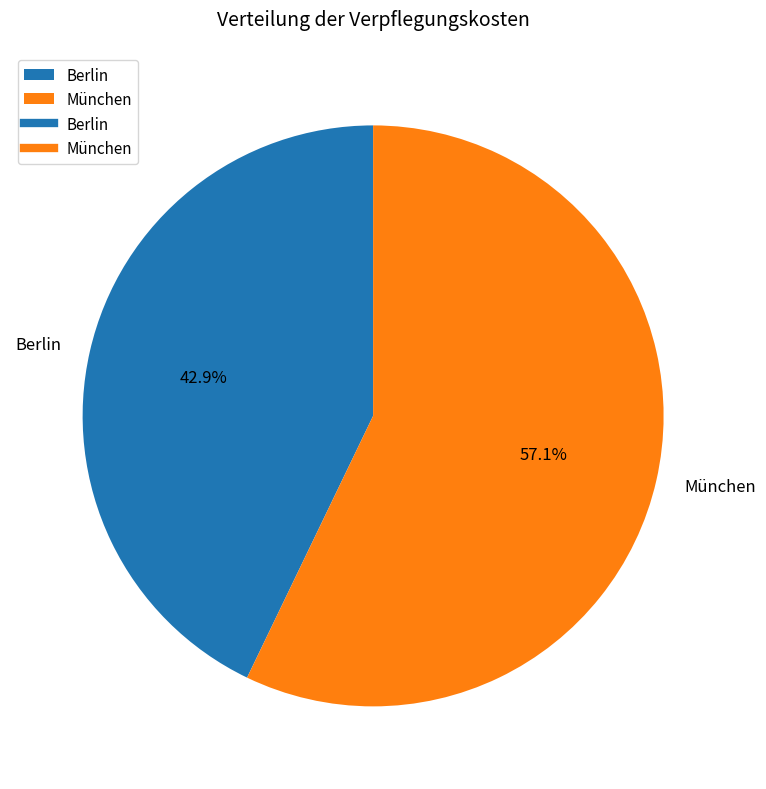

Which slice is the largest?

München